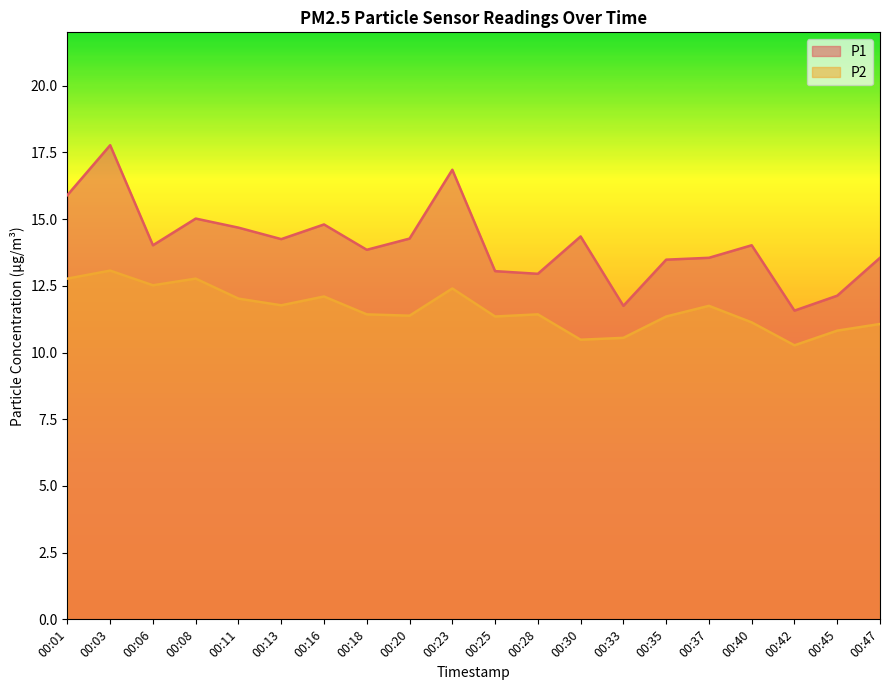

What is the sum of all P1 values?

281.8